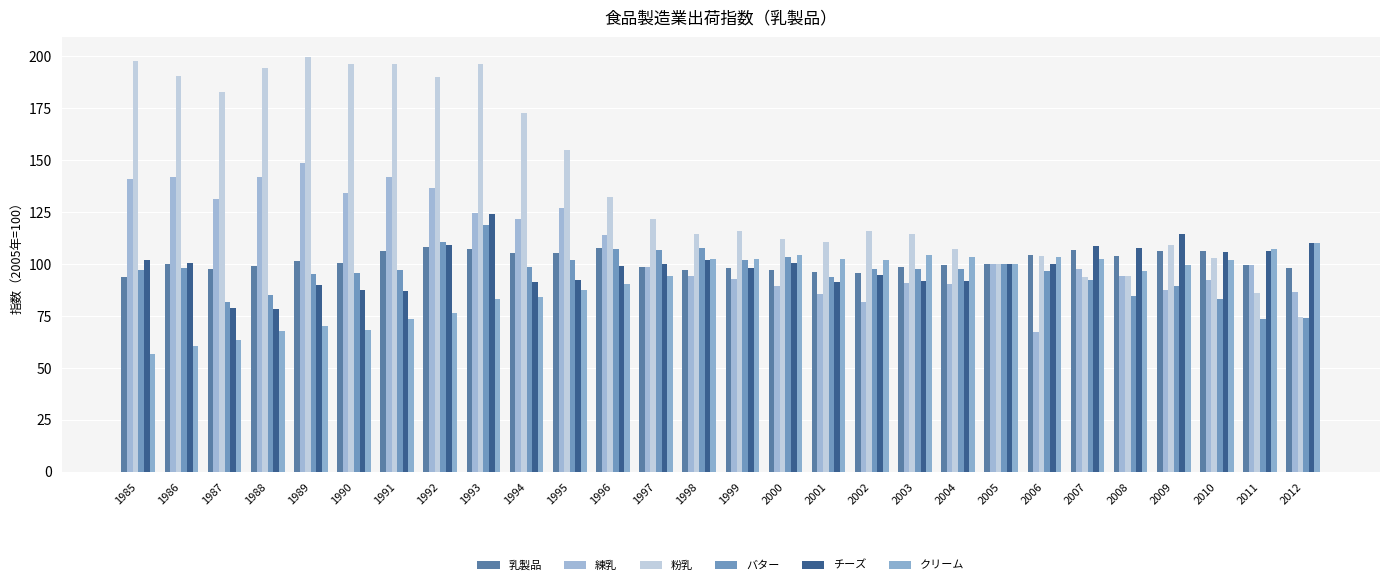

What are all the series names shown in the legend?

乳製品, 練乳, 粉乳, バター, チーズ, クリーム